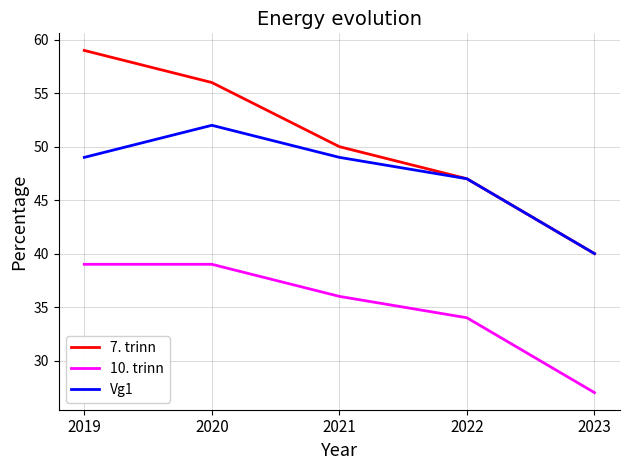

At which label is Vg1 closest to 46?

2022